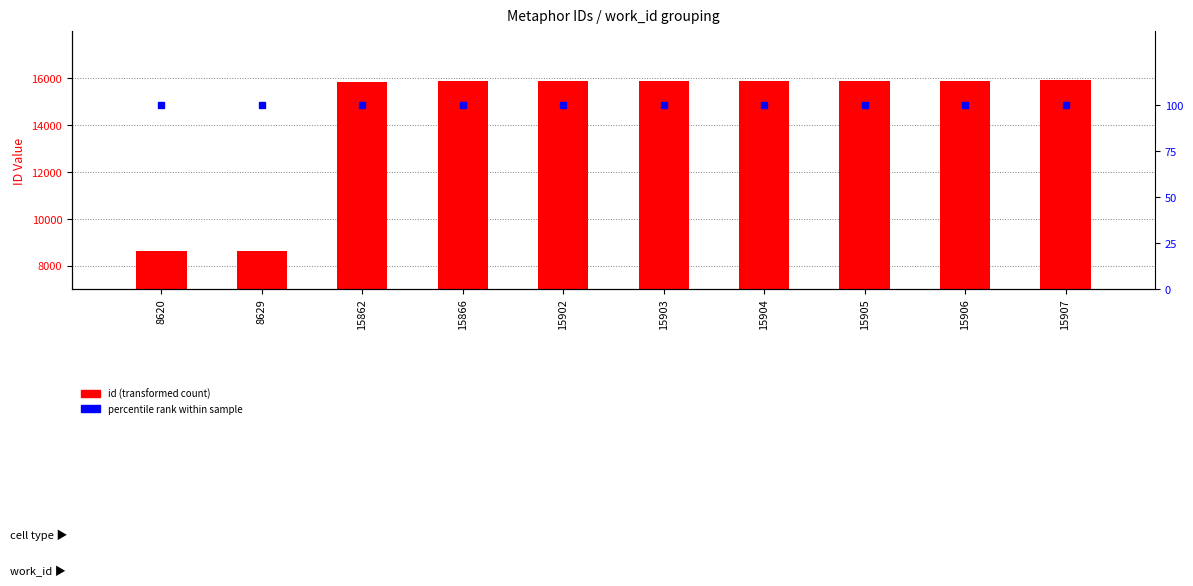

Which series changed the most between 15905 and 15906?

id value